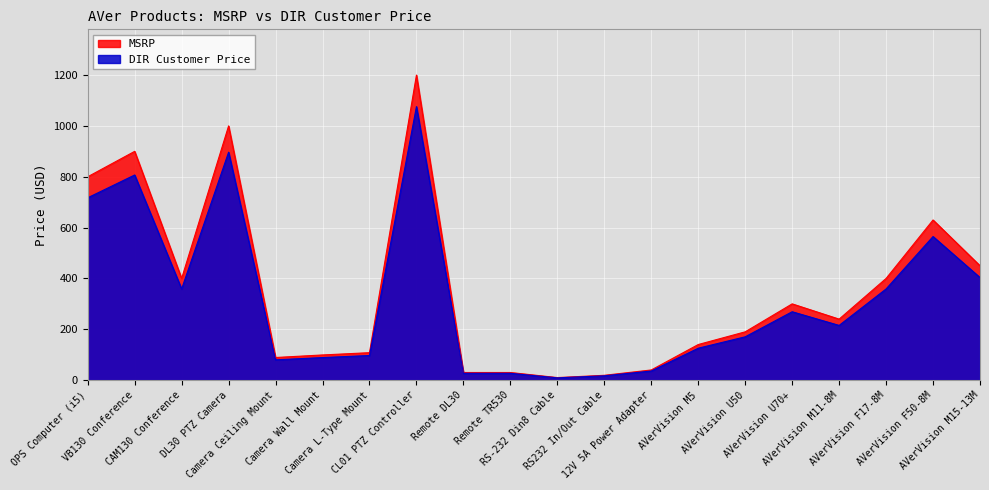

At which label does DIR Customer Price reach its peak?

CL01 PTZ Controller